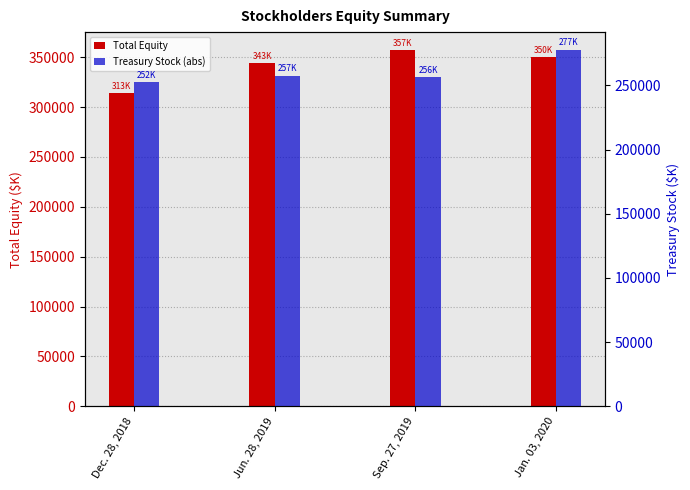

At which label is Treasury Stock (abs) closest to 265134?

Jun. 28, 2019